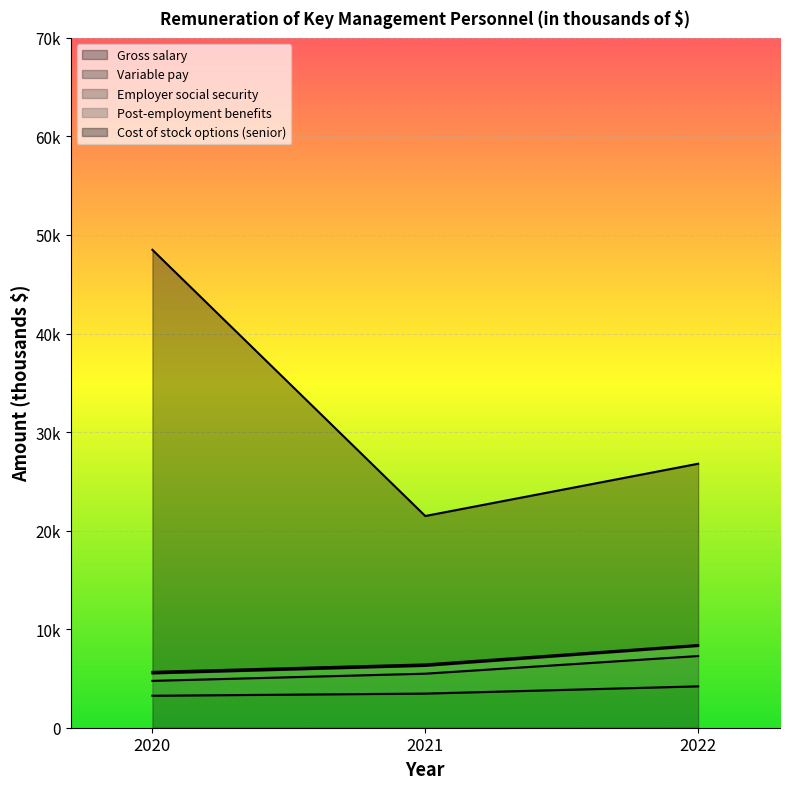

What are all the series names shown in the legend?

Gross salary, Variable pay, Employer social security, Post-employment benefits, Cost of stock options (senior)